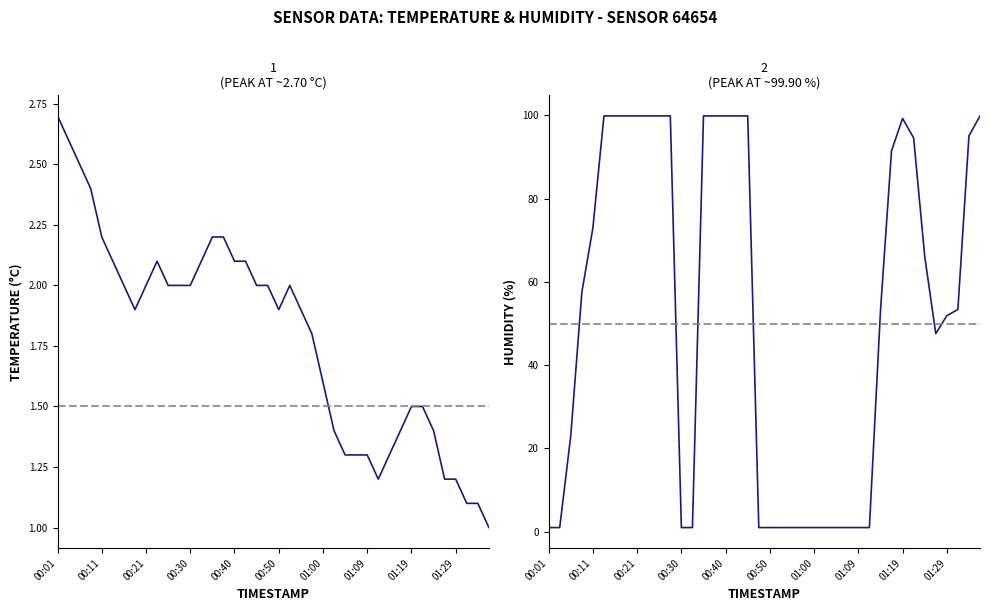

What is the difference between the maximum and second lowest values in the humidity series?

98.9